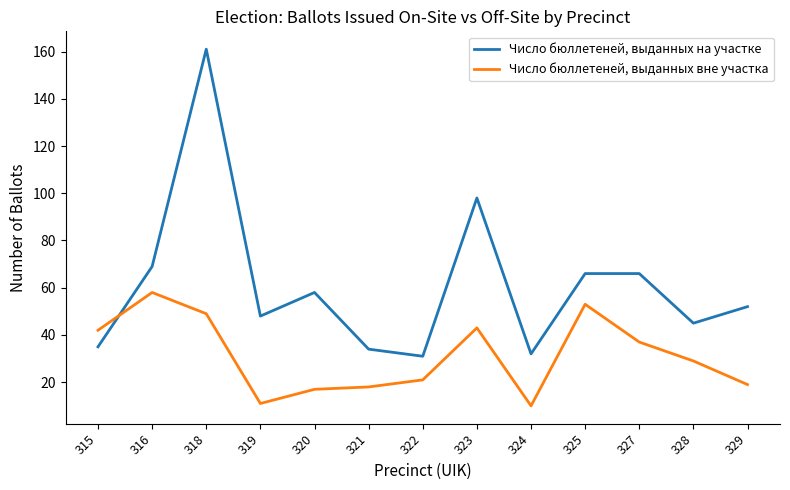

At which category is the sum across all series the highest?

318